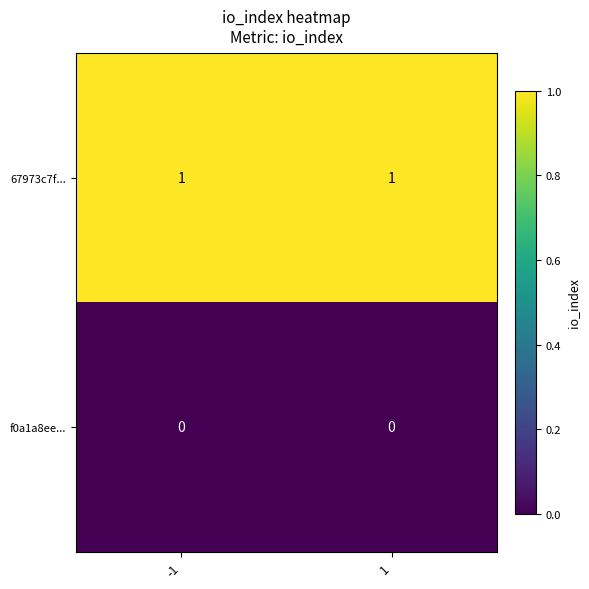

At 1, list the series in order from smallest to largest.

f0a1a8ee..., 67973c7f...